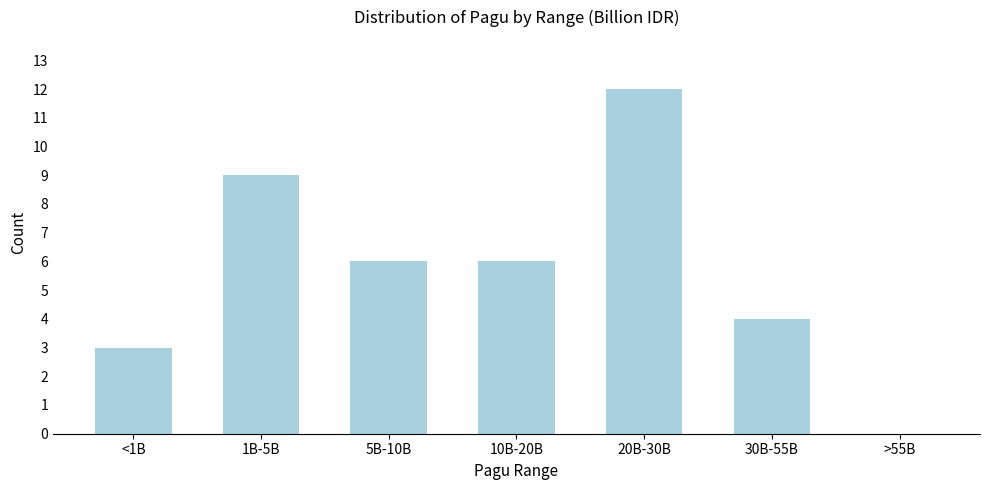

Reading right to left, list all the values displayed in this chart.

>55B=0	30B-55B=4	20B-30B=12	10B-20B=6	5B-10B=6	1B-5B=9	<1B=3